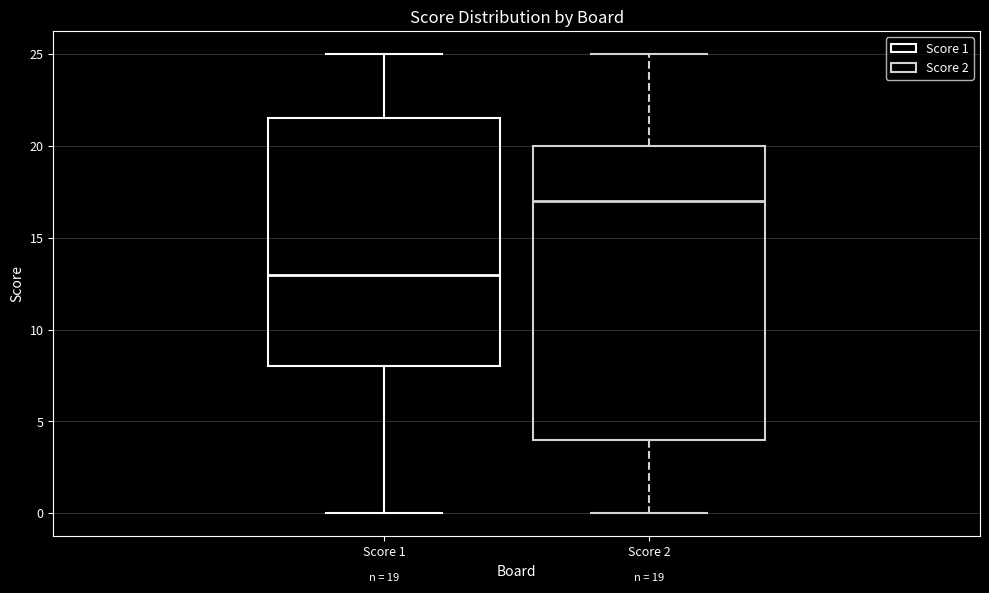

Which box's median line is the highest?

Score 2